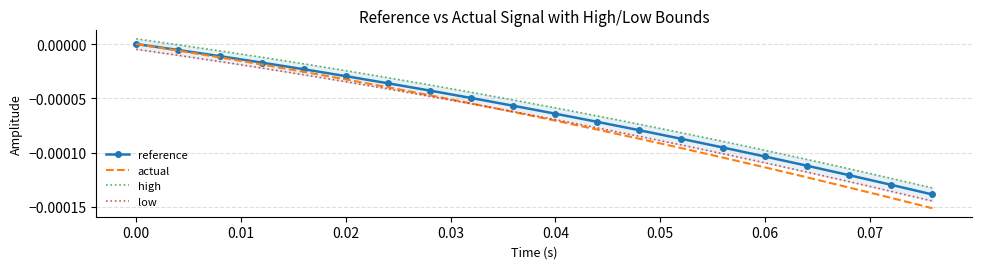

Which series has the largest total across all categories?

high